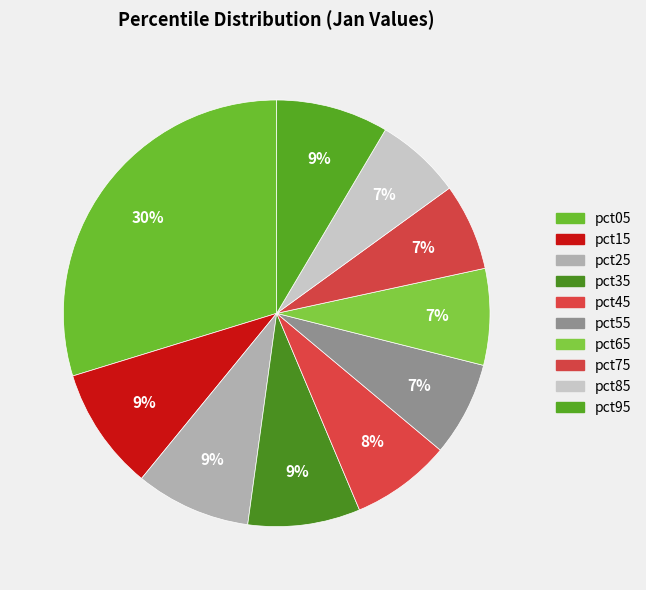

To the nearest percent, what percentage of the pie is pct95?

9%